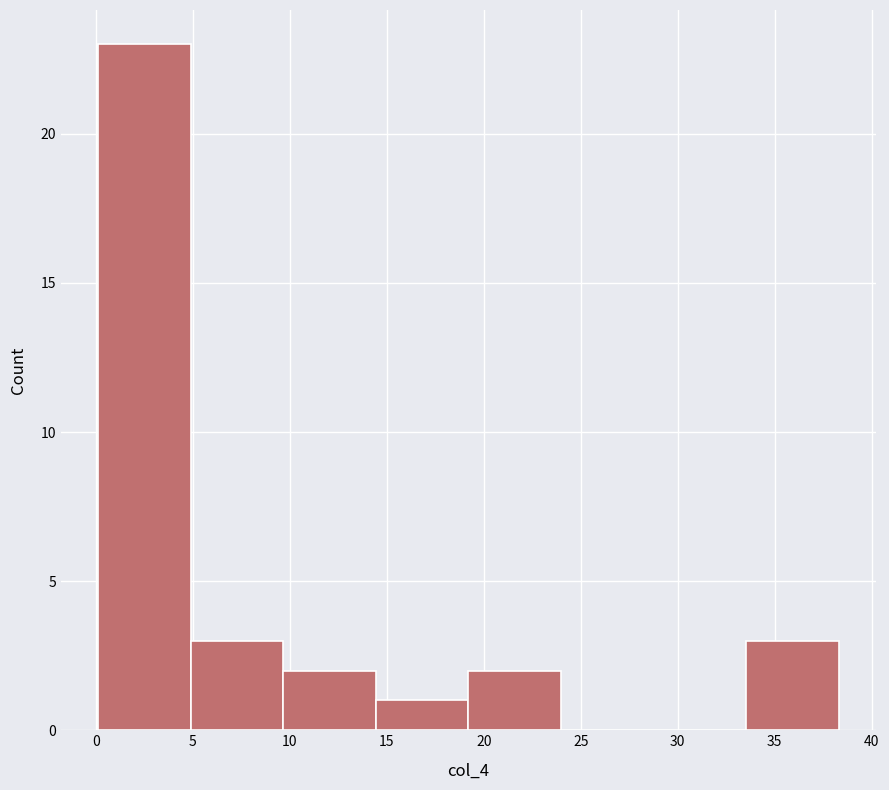

Reading left to right, list every bar in this chart as the range it spans on the x-axis followed by its height. Neither the bar edges nor the heights are printed on the chart, so give them approximately, as read against the axes.

0.0 to 5.0: 23
5.0 to 9.5: 3
9.5 to 14.5: 2
14.5 to 19.0: 1
19.0 to 24.0: 2
24.0 to 28.5: 0
28.5 to 33.5: 0
33.5 to 38.5: 3